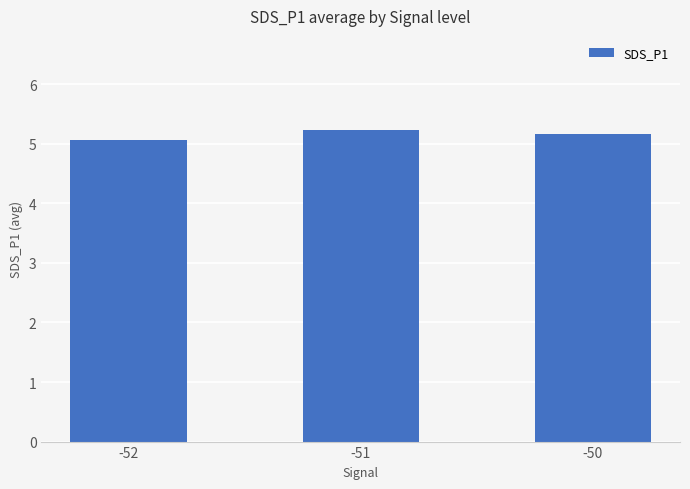

True or false: the data shows 5.2 at -50.

True